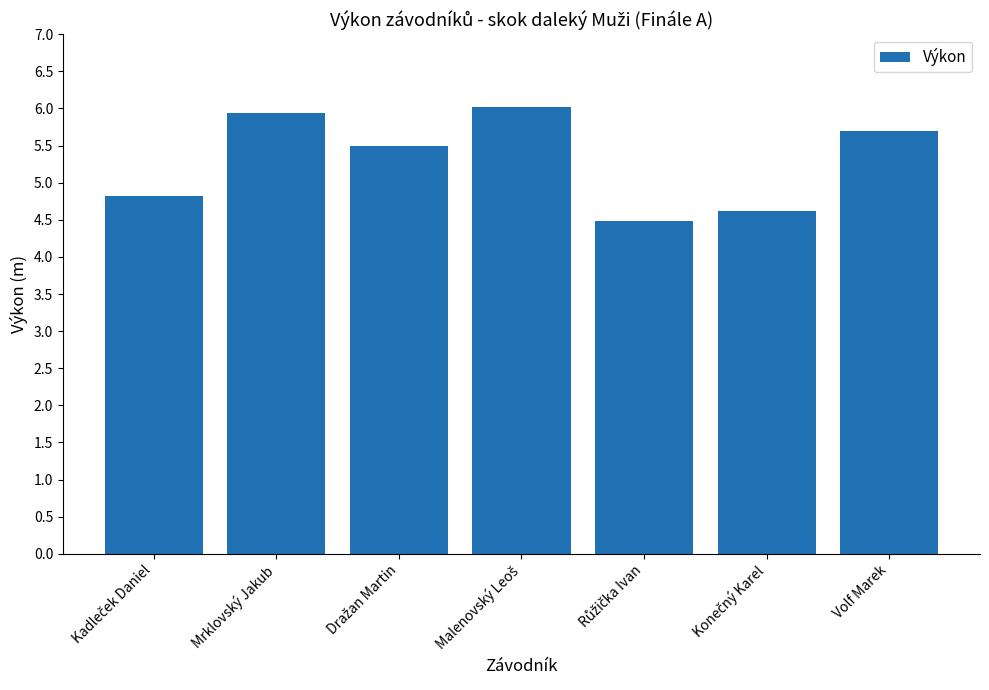

What is the difference between the maximum and second lowest values?

1.4